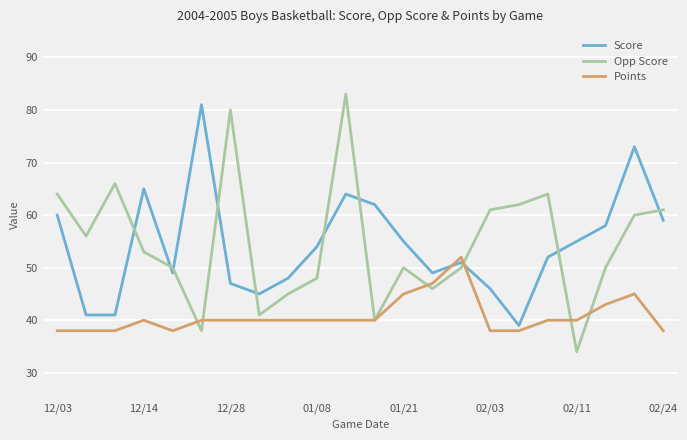

What is the average value of the Points series?

41